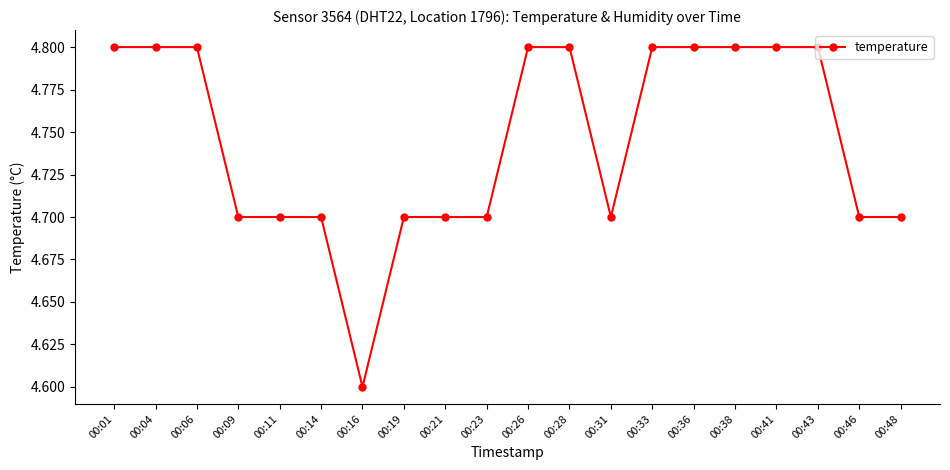

Count the values in the range 4 to 5.

20